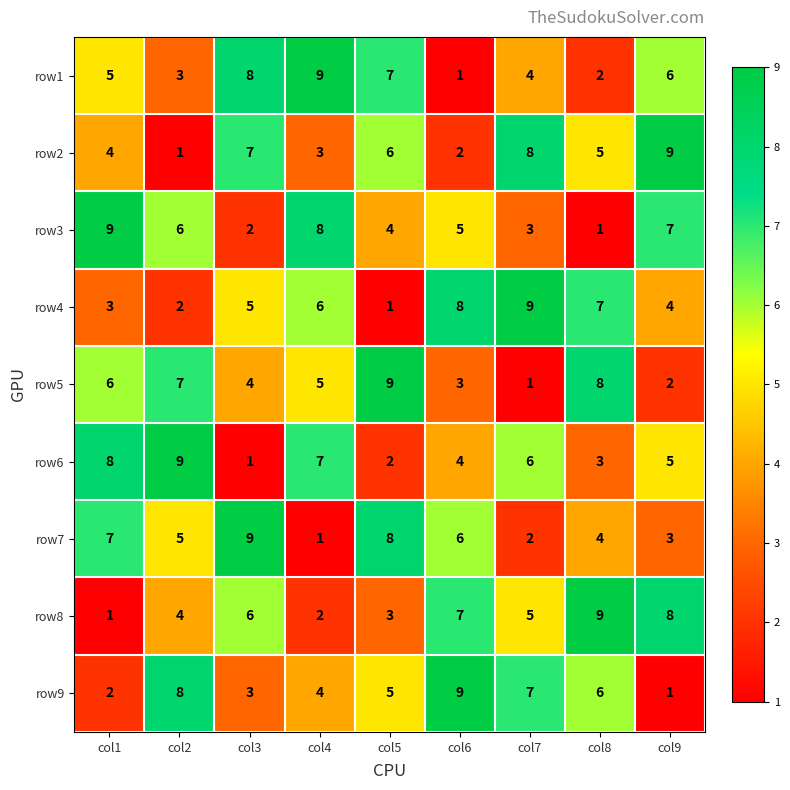

What is the sum of all row2 values?

45